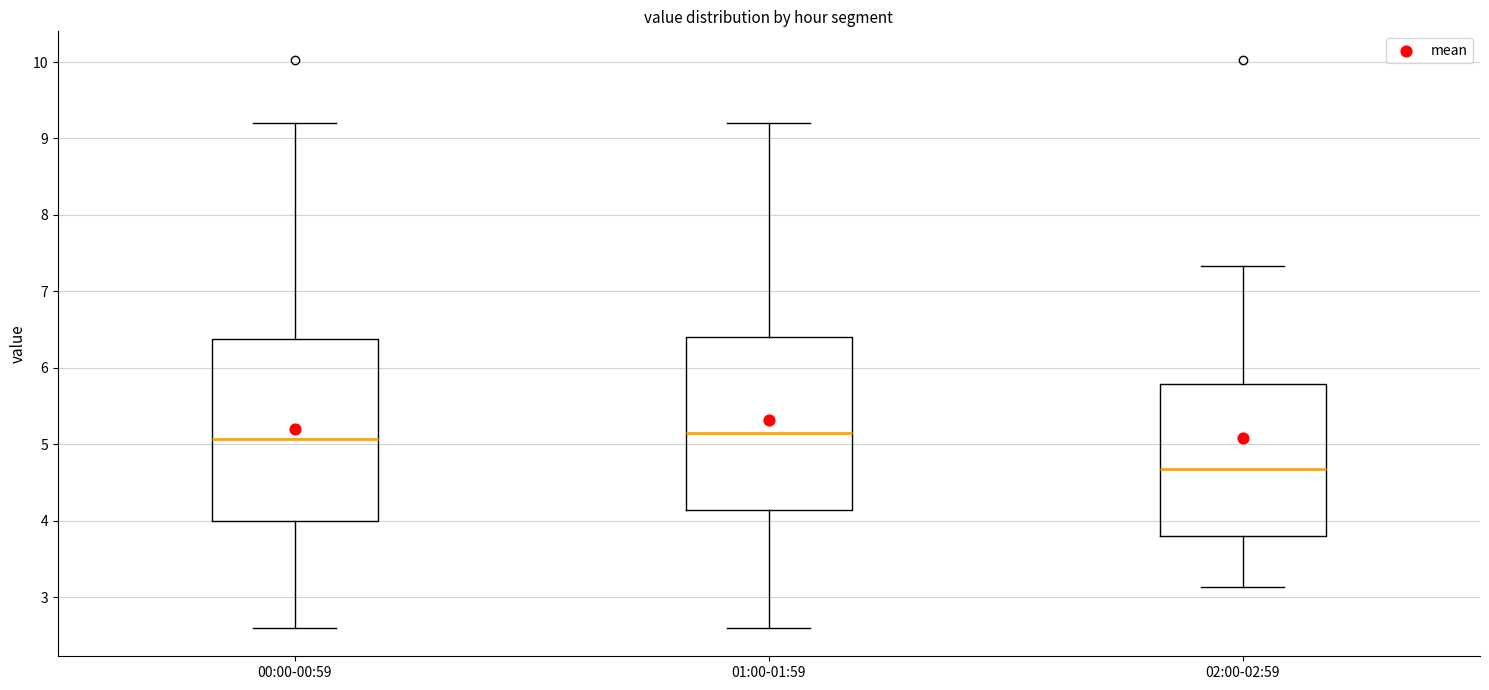

Reading left to right, transcribe this box plot: for each box, give where its median line is, the range the box spans, and where its two whiskers end, as read against the y-axis. The values are not printed on the chart, so give them approximately, as read against the axis.

00:00-00:59: median 5.1, box 4.0 to 6.4, whiskers 2.6 to 9.2
01:00-01:59: median 5.2, box 4.1 to 6.4, whiskers 2.6 to 9.2
02:00-02:59: median 4.7, box 3.8 to 5.8, whiskers 3.1 to 7.3